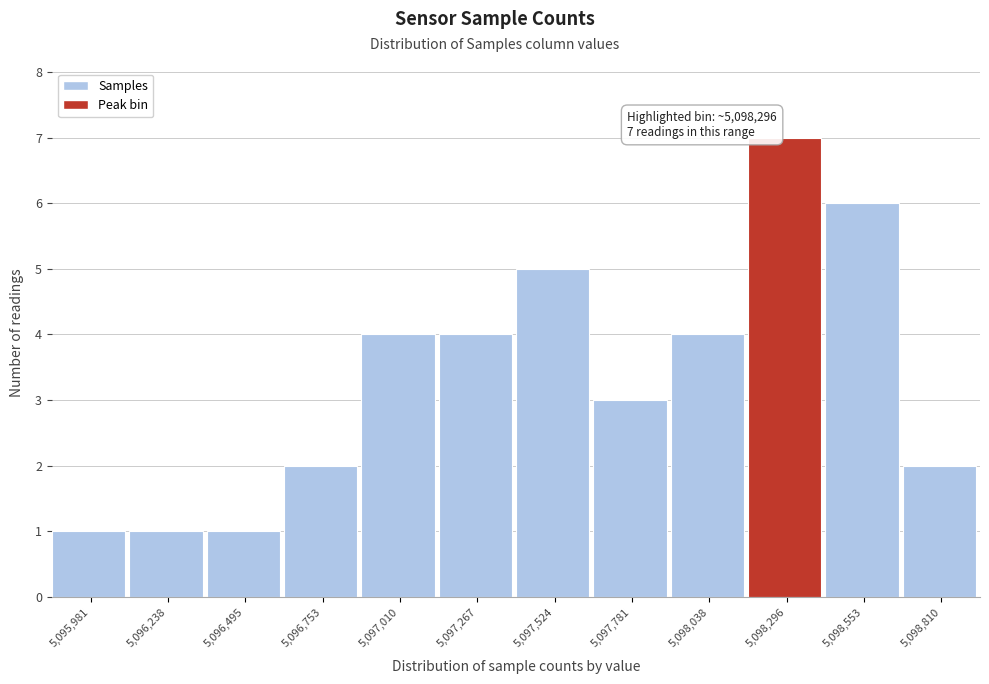

Over which range of the x-axis is the bar tallest?

5098150 to 5098400